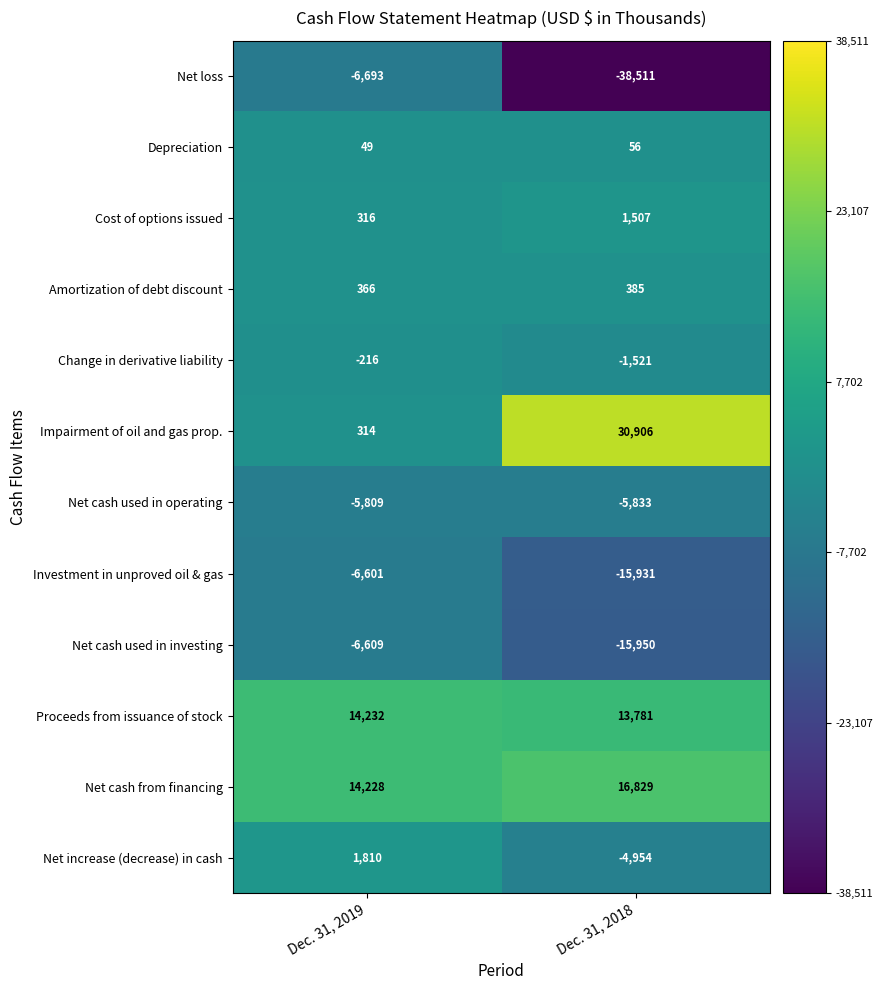

What is the maximum value shown in the chart?

30906